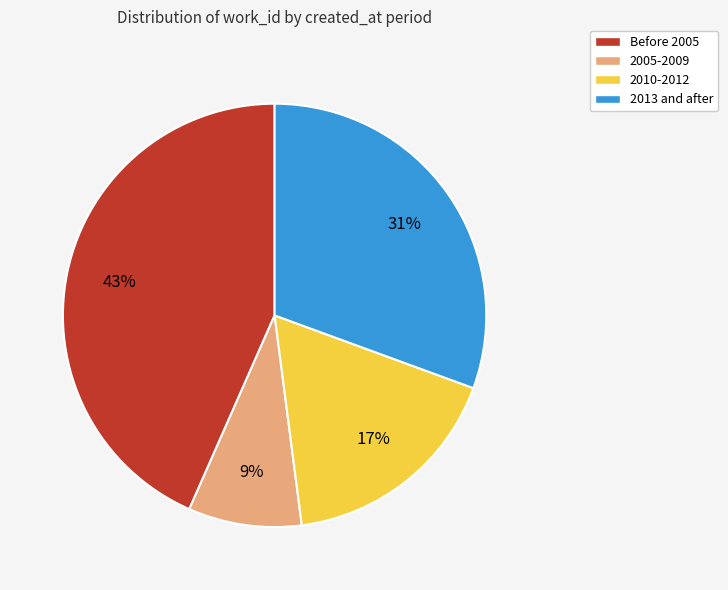

What is the largest slice in the pie chart?

Before 2005